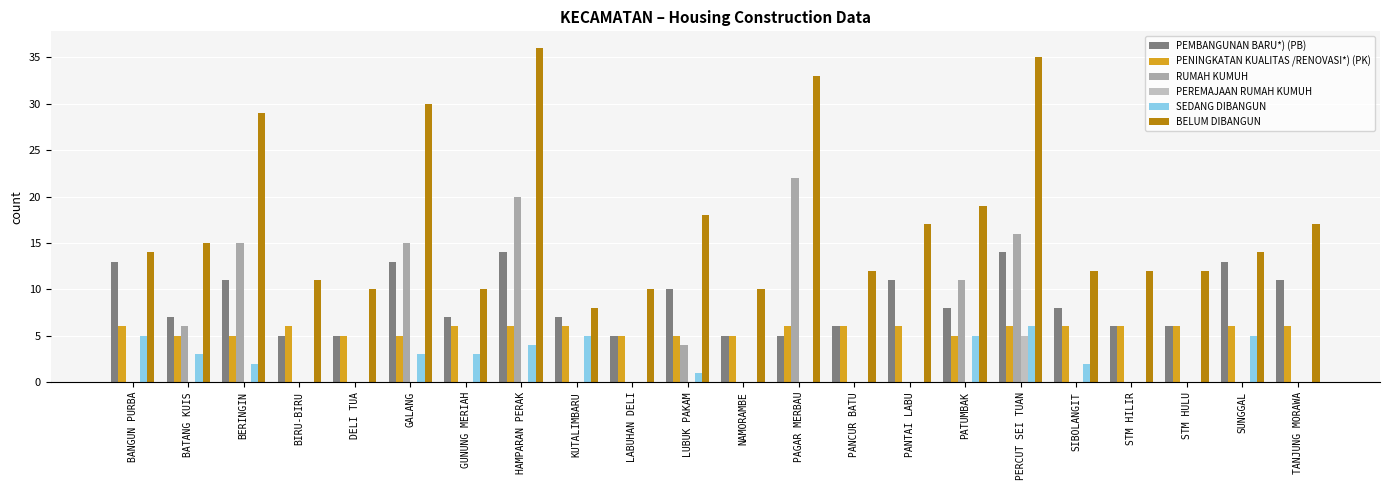

Is it true that PENINGKATAN KUALITAS /RENOVASI*) (PK) equals 3 at STM HULU?

False